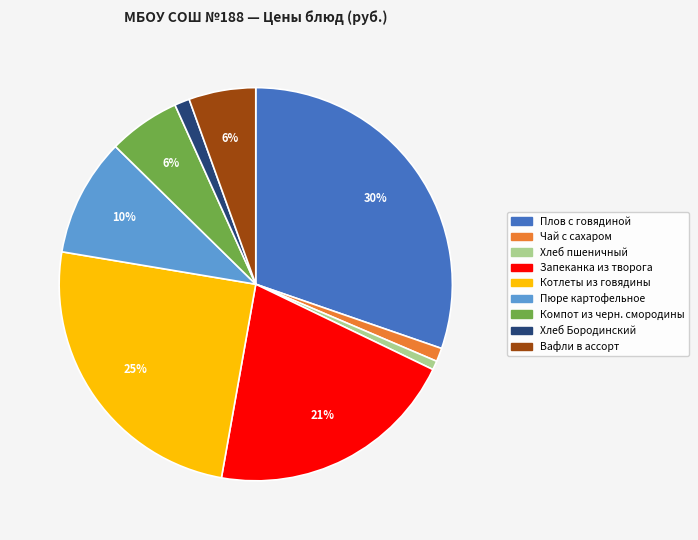

Is the sum of Котлеты из говядины and Плов с говядиной greater than half?

Yes